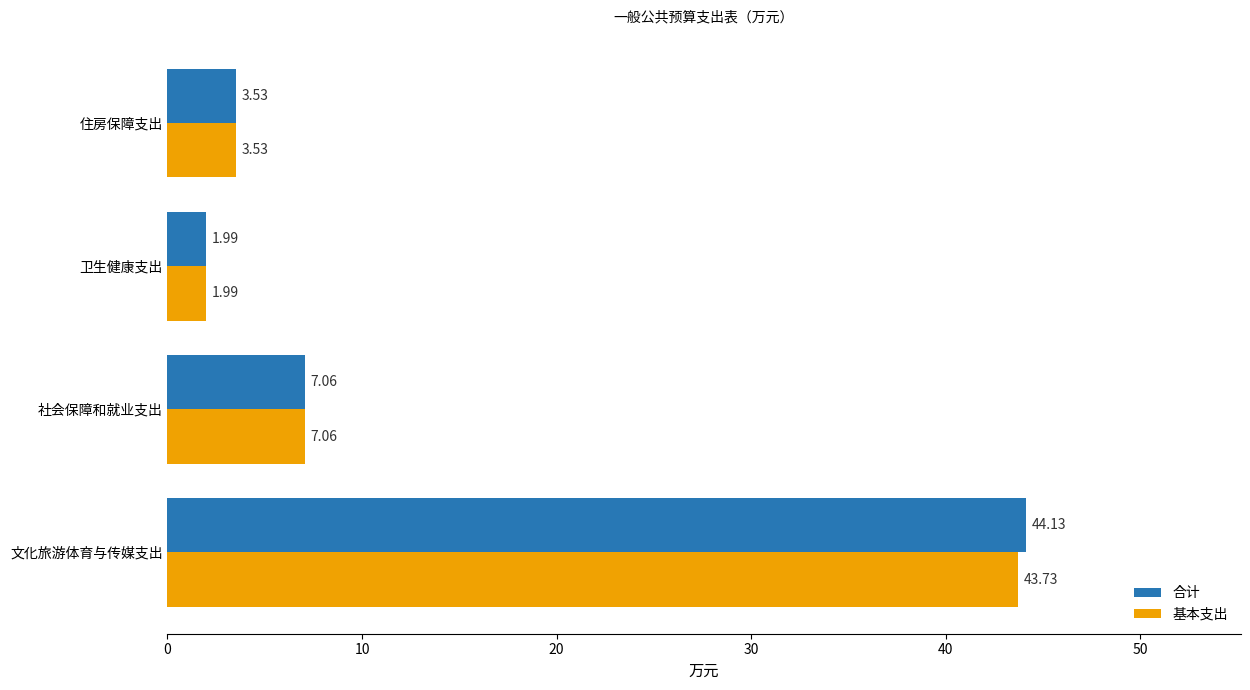

Which series has the largest total across all categories?

合计